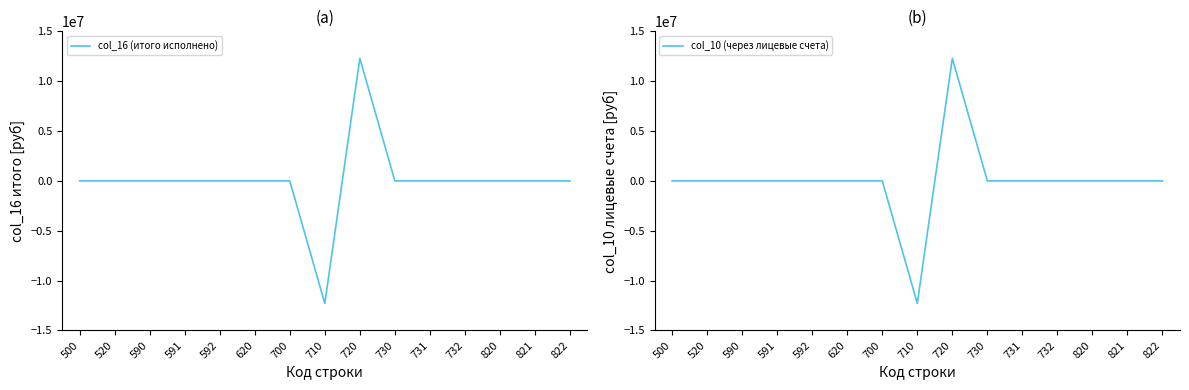

Where is col_10 (через лицевые счета) nearest to the value 0?

500